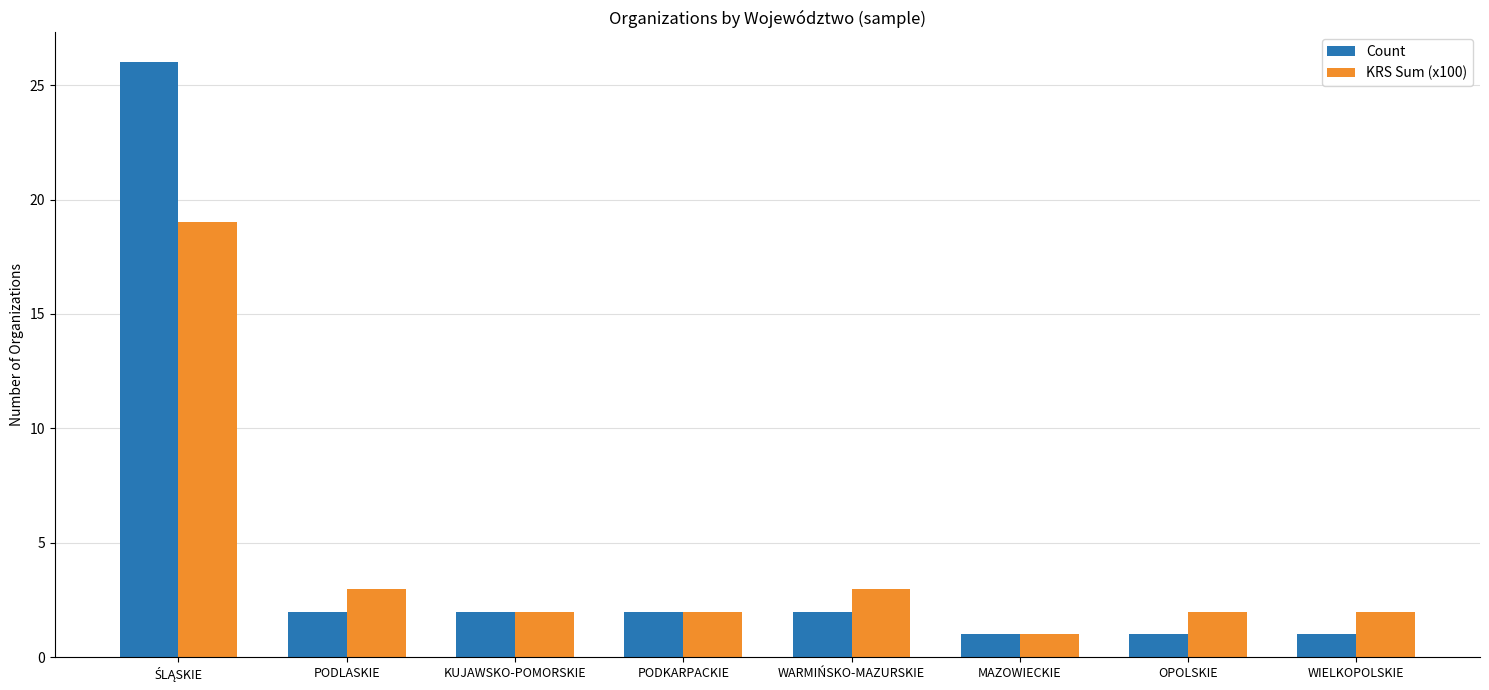

Rank the series by their maximum value, from lowest to highest.

KRS Sum (x100), Count